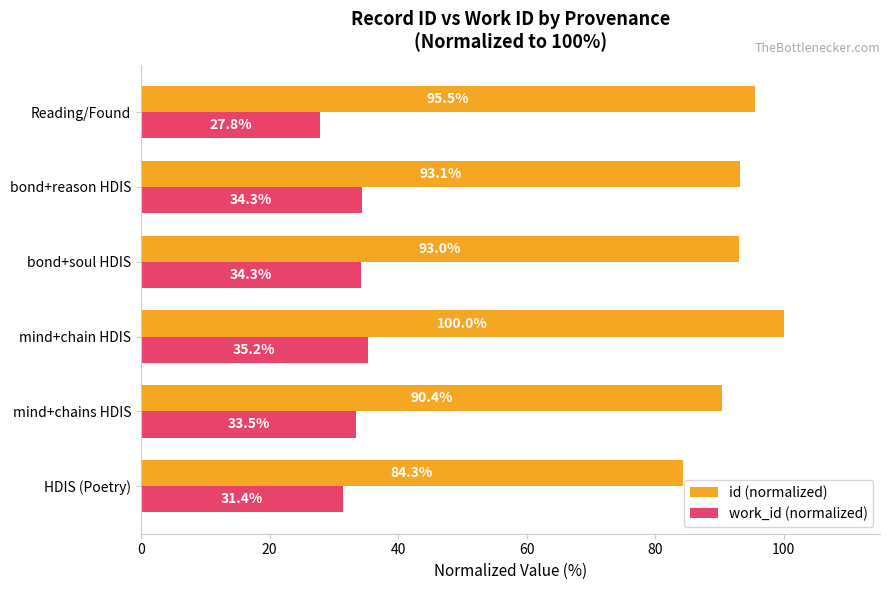

Which category has the highest value in the id (normalized) series?

mind+chain HDIS